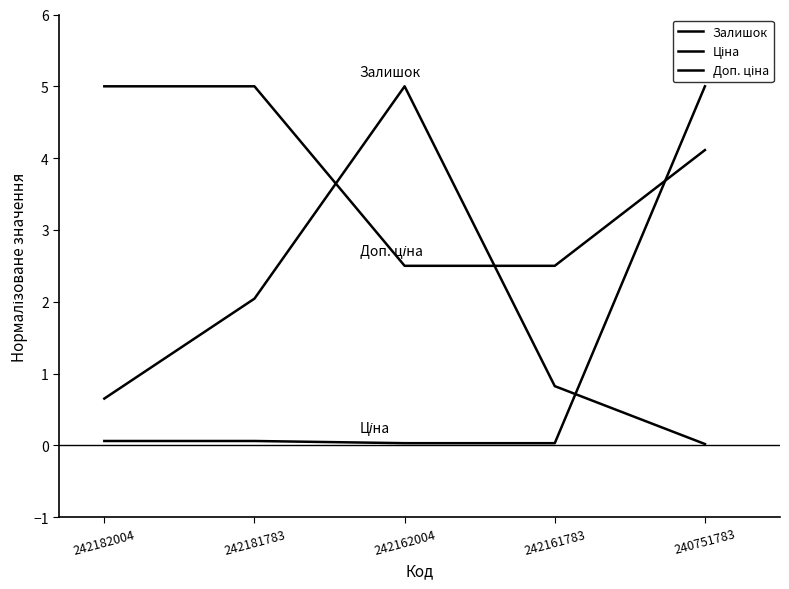

True or false: Ціна has a value of 0.0 at 242181783.

False